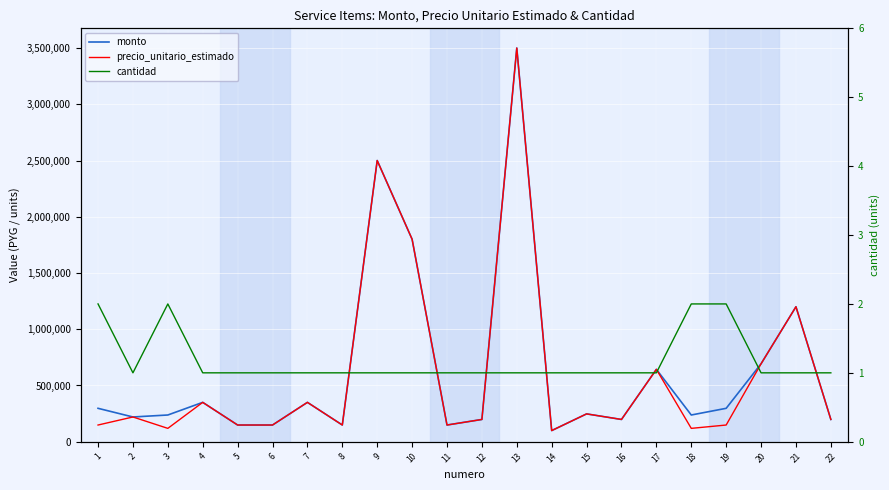

How many distinct data groups are displayed?

3